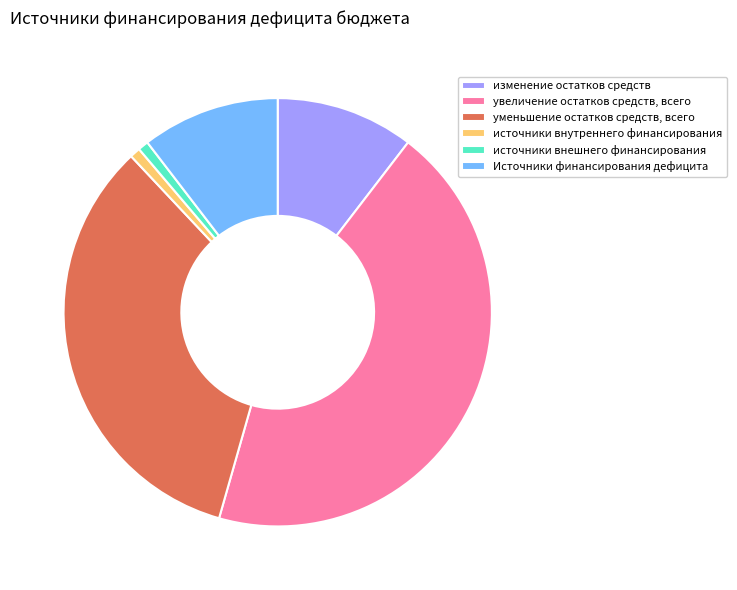

How many segments does this pie chart have?

6